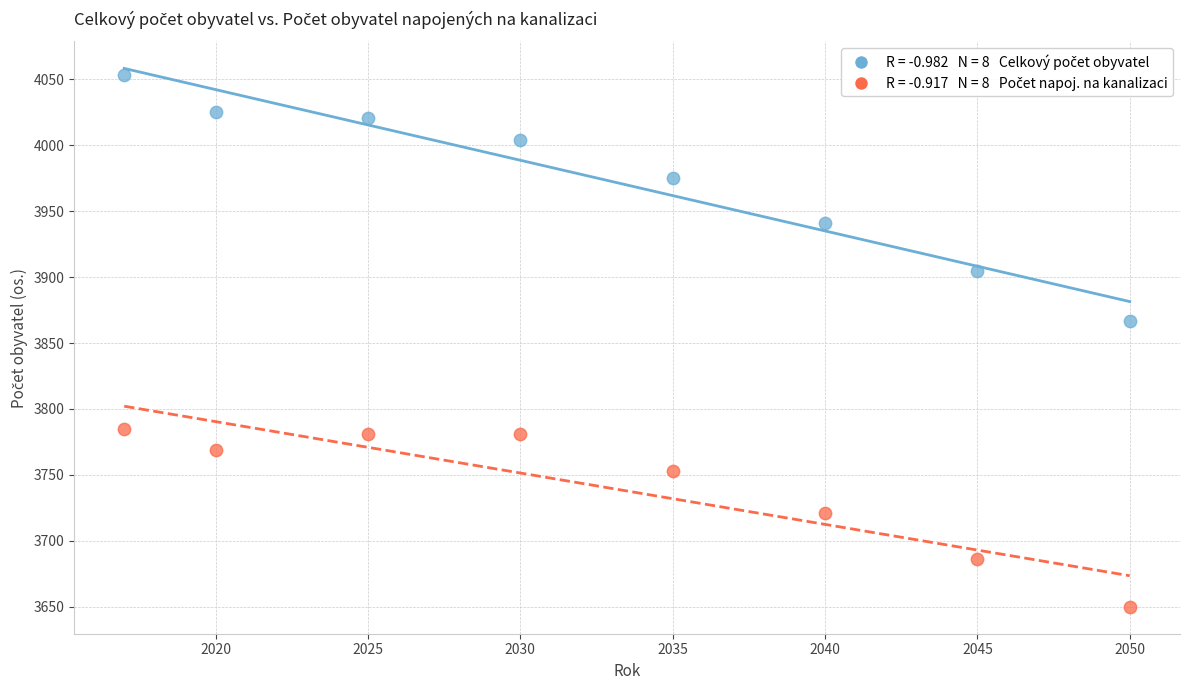

Across all data points, what is the range of Y values (max minus min)?

403